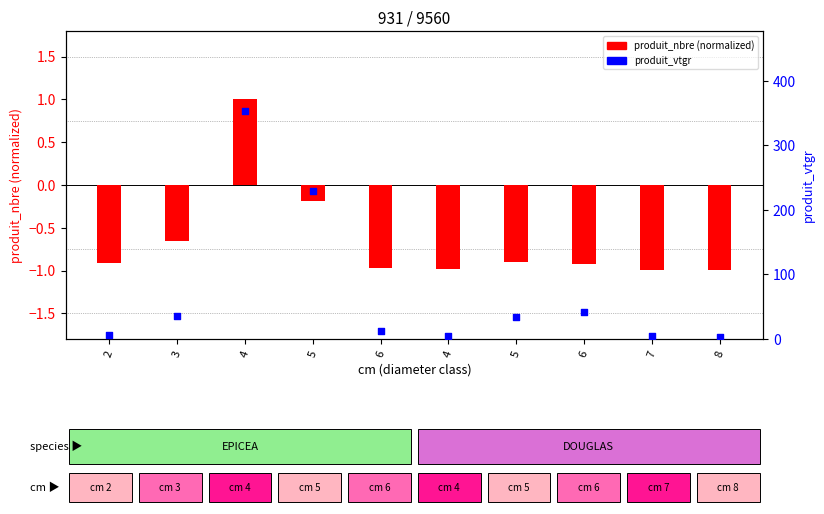

Is the value of produit_nbre at 6 greater than the value of produit_vtgr at 7?

No